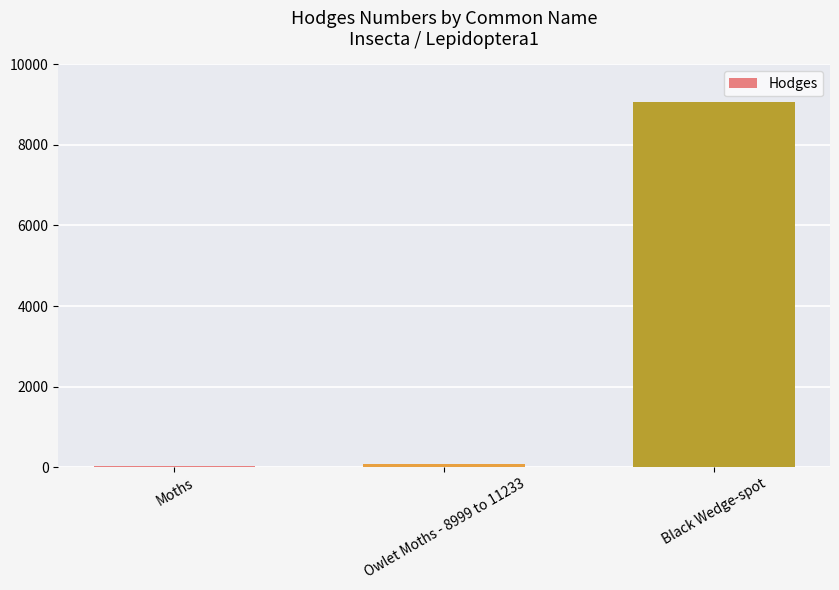

Which label corresponds to the largest value in the chart?

Black Wedge-spot